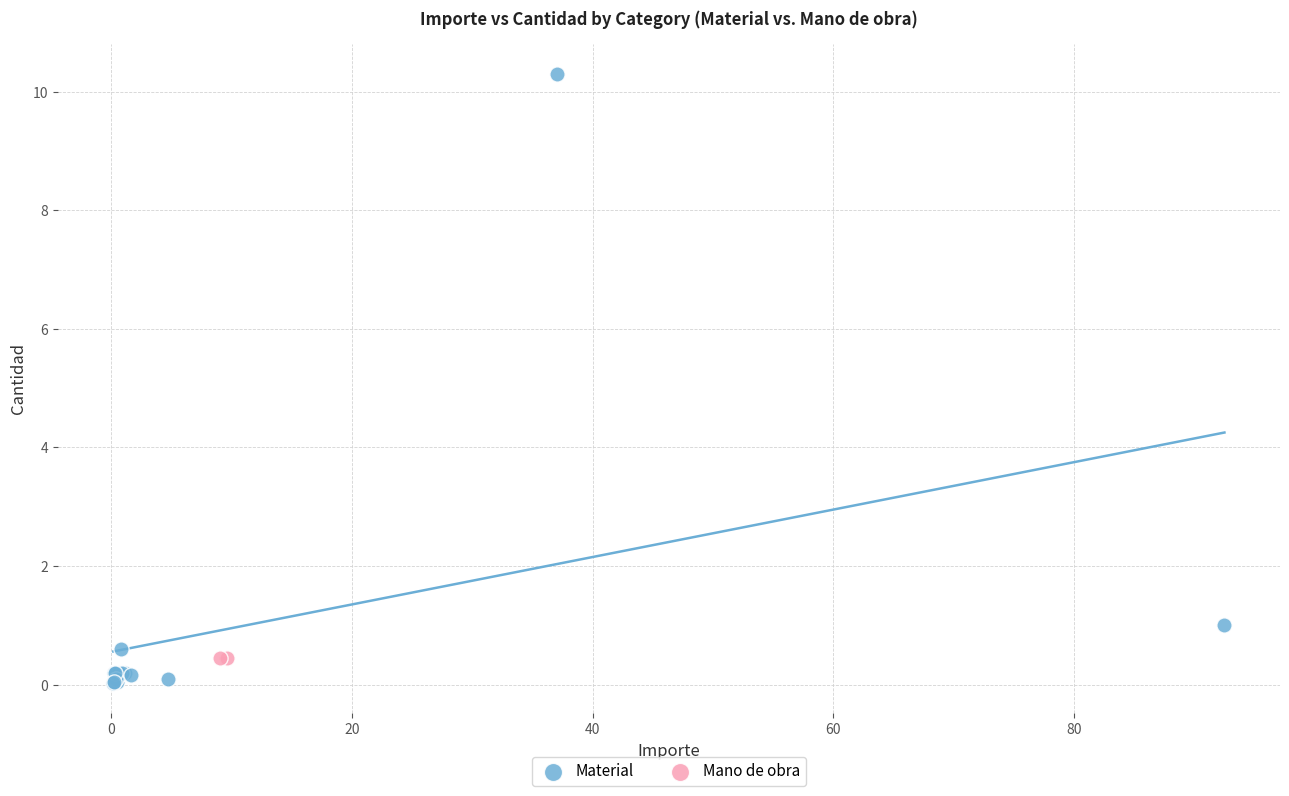

What are all the series names shown in the legend?

Material, Mano de obra